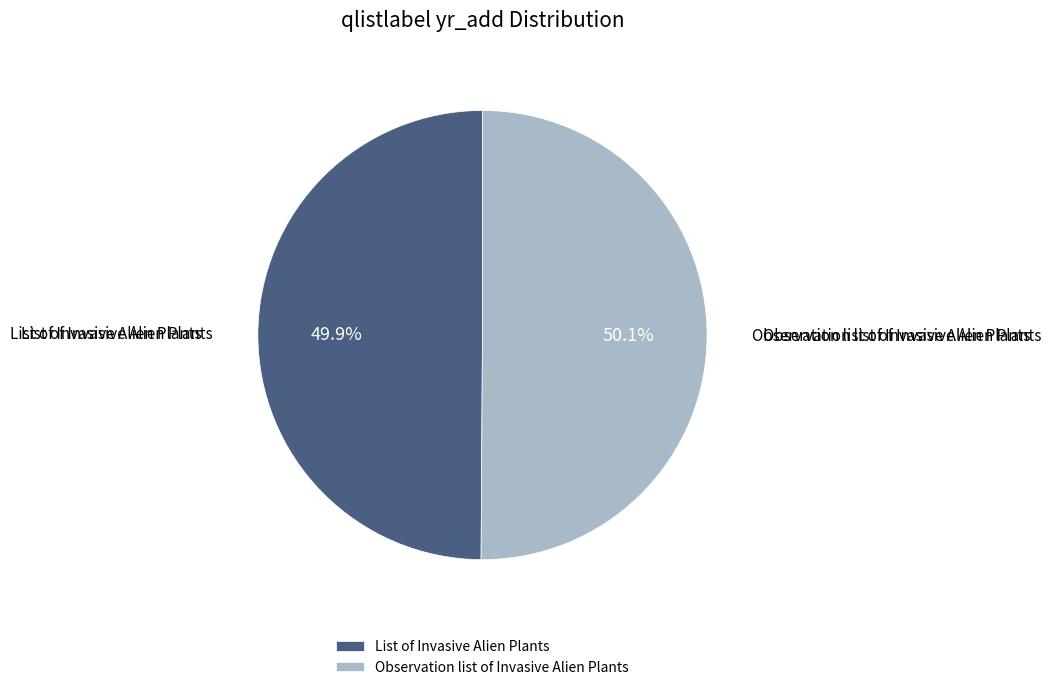

Is there a majority slice in this chart?

Yes